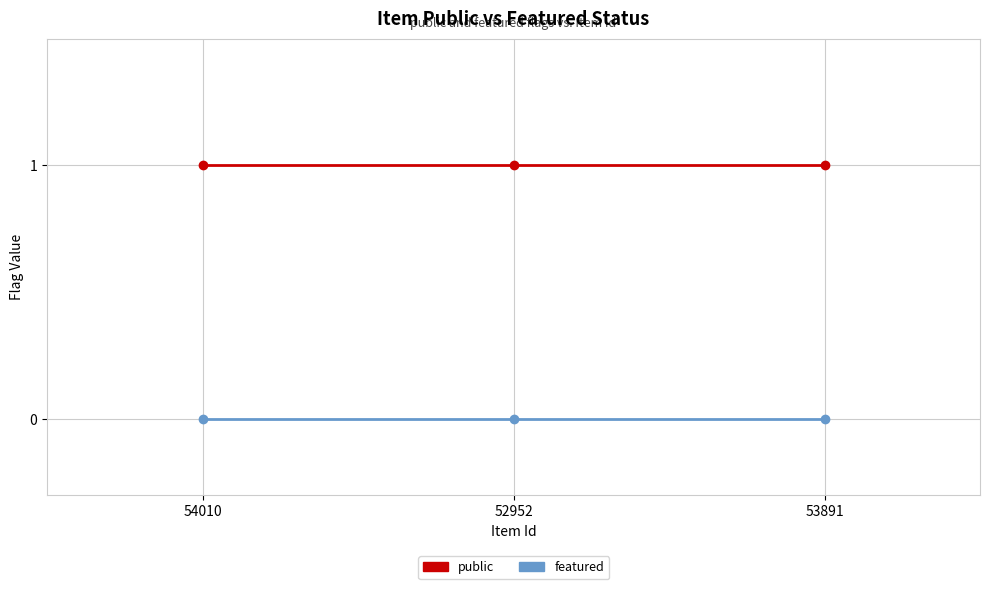

Rank the series by their maximum value, from highest to lowest.

public, featured